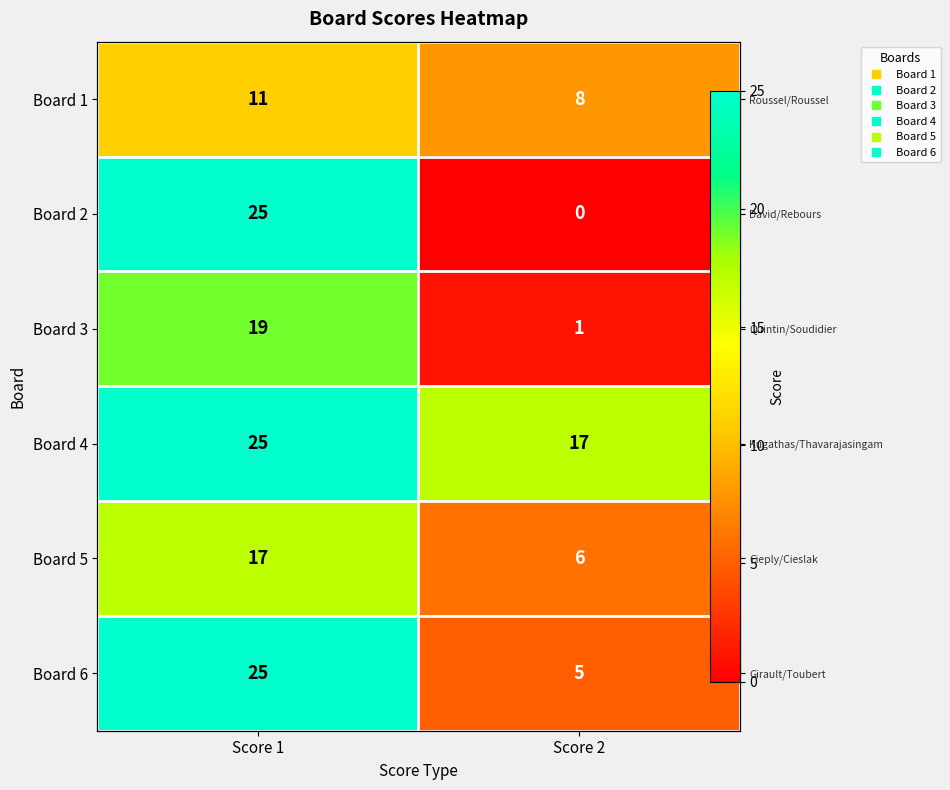

Which series changed the most between Score 1 and Score 2?

Board 2